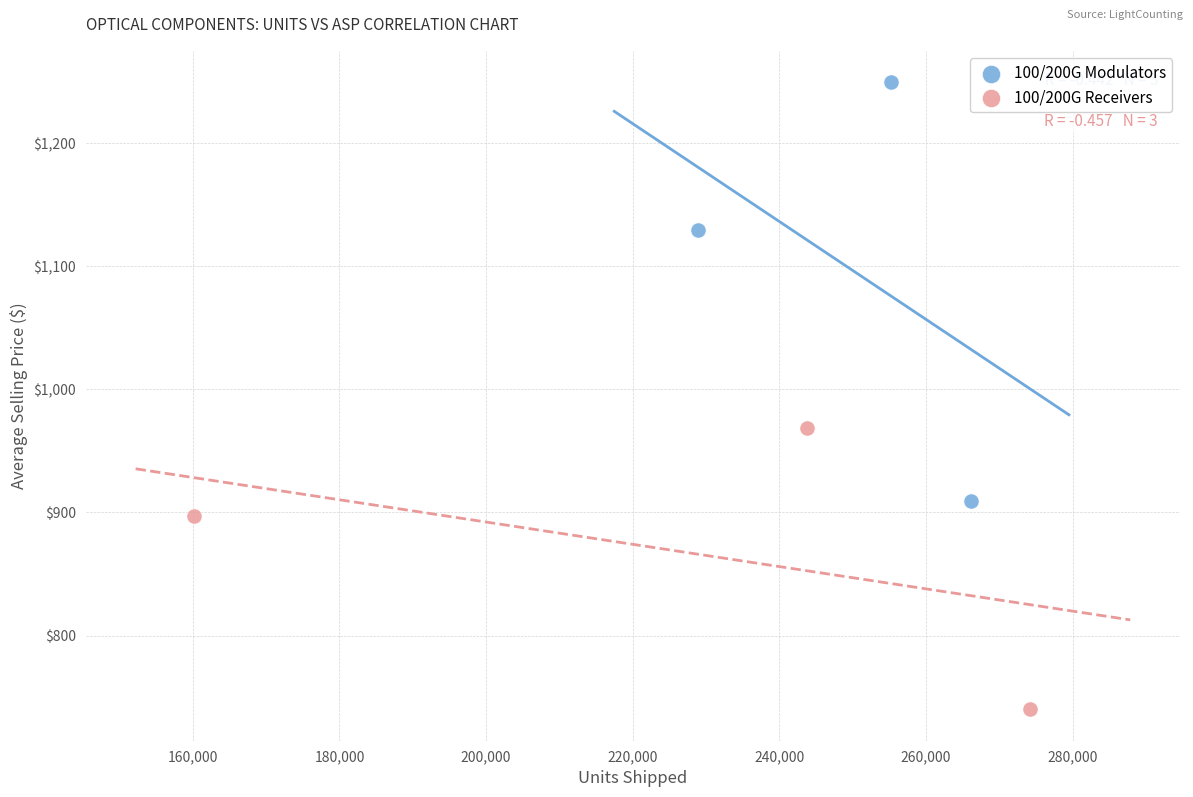

Which series reaches the minimum Y coordinate?

100/200G Receivers